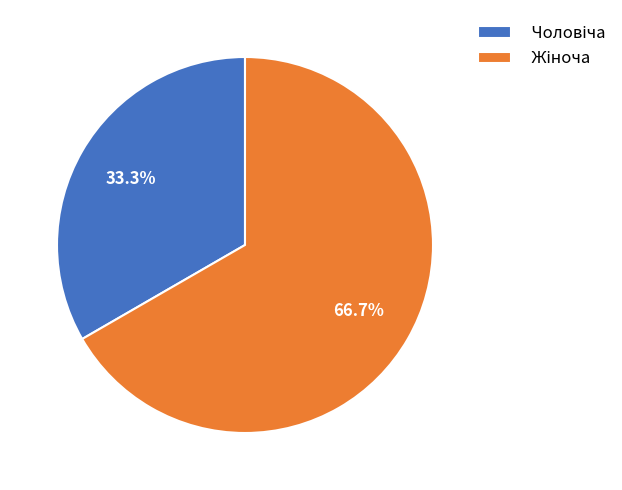

Does any single category account for the majority?

Yes